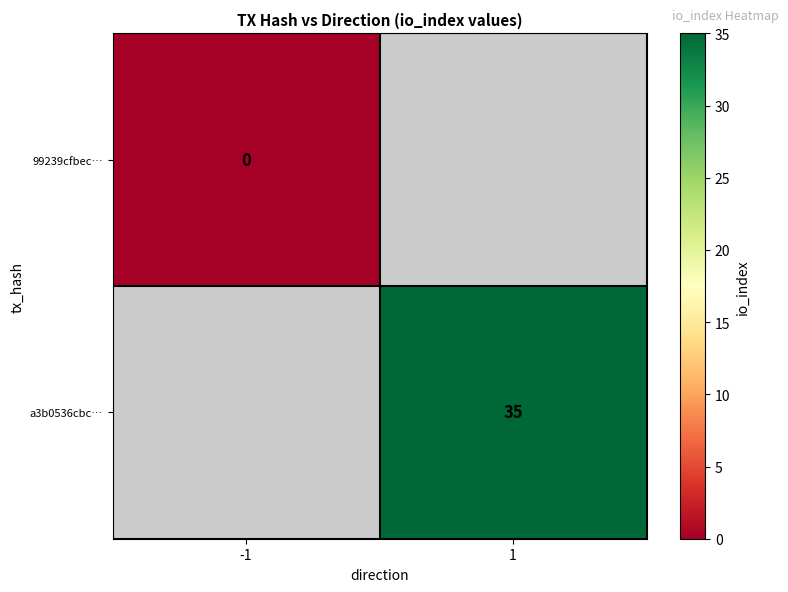

The a3b0536cbc… series shows 35 at 1. True or false?

True